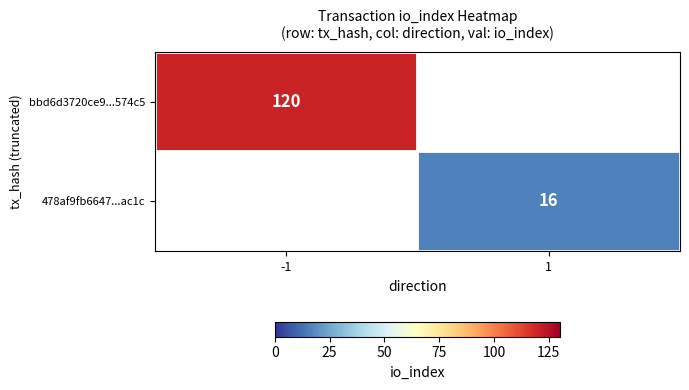

The value of 478af9fb6647...ac1c at 1 is 6. True or false?

False